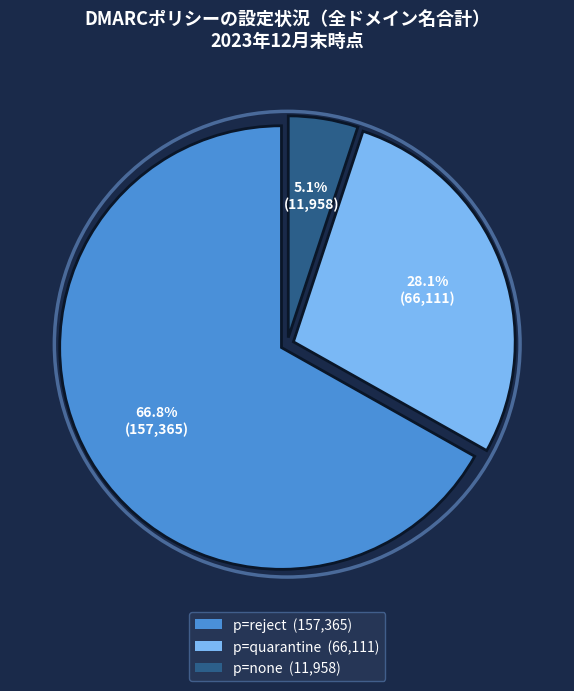

Does any single category account for the majority?

Yes